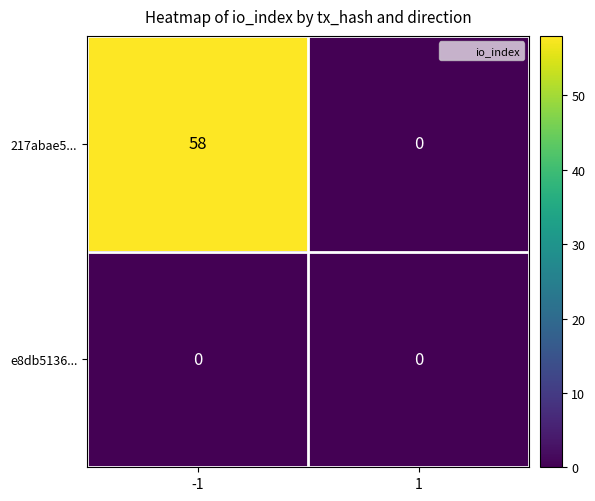

Rank the series at -1 from highest to lowest value.

217abae5..., e8db5136...